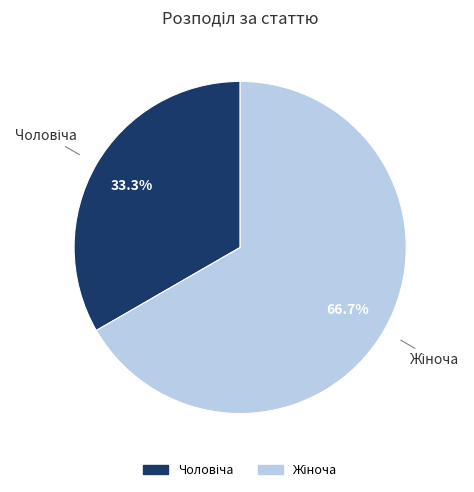

Is there any slice that represents more than half of the pie?

Yes